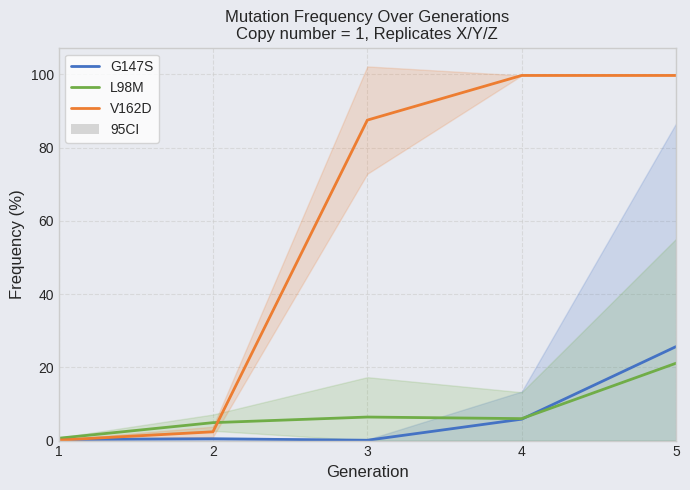

True or false: G147S and L98M intersect in this chart.

True